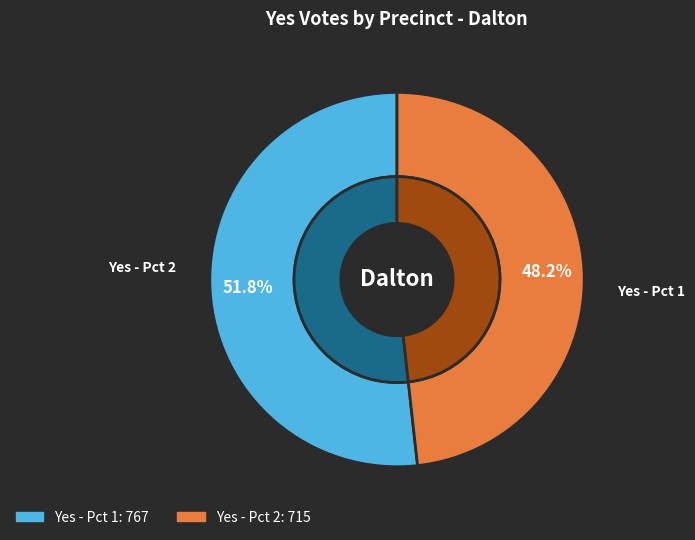

What is the largest slice in the pie chart?

Yes - Pct 1